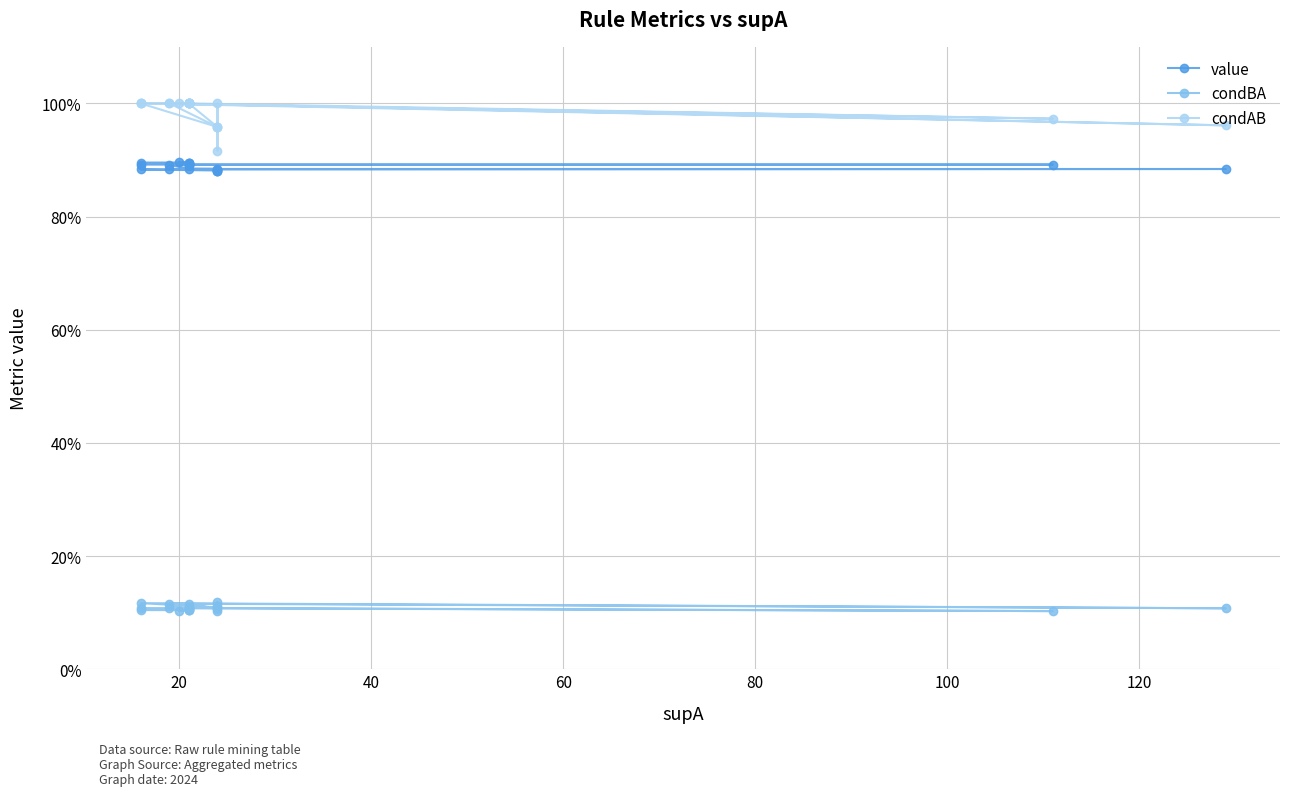

What is the sum of all value values?

17.8